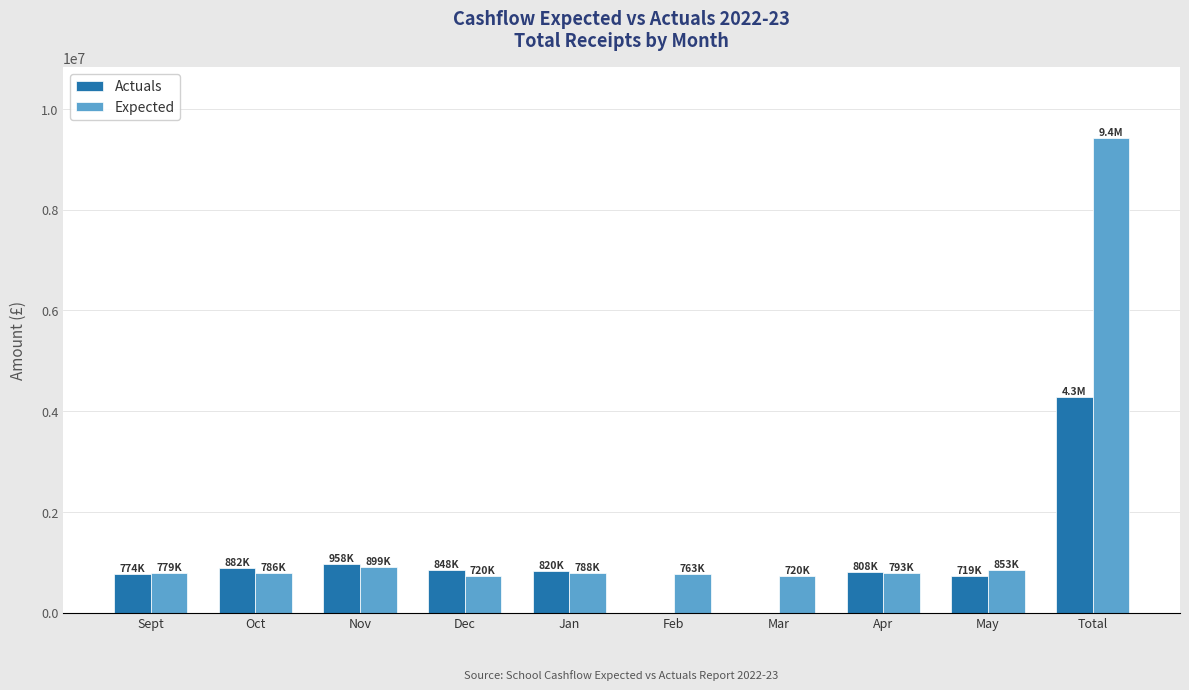

What is the sum of the Expected values at Dec and Oct?

1506070